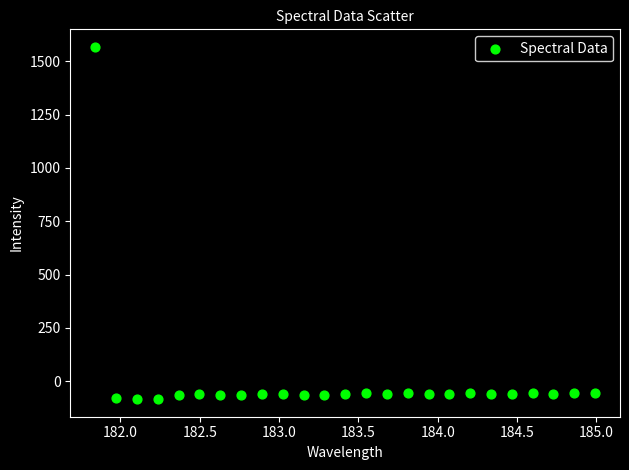

What is the range of X values (max minus min)?

3.1